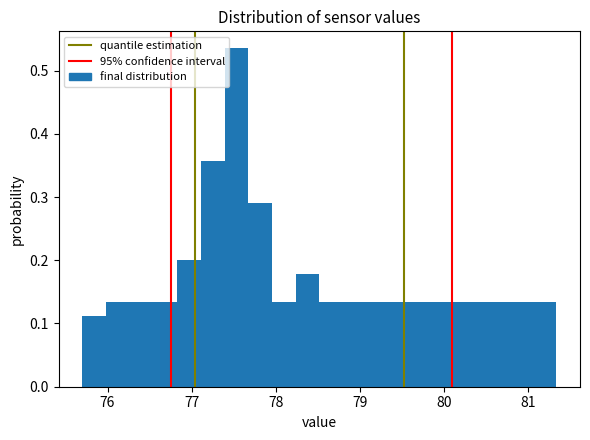

Read against the x-axis, roughly where is the centre of the tallest bar?

77.5